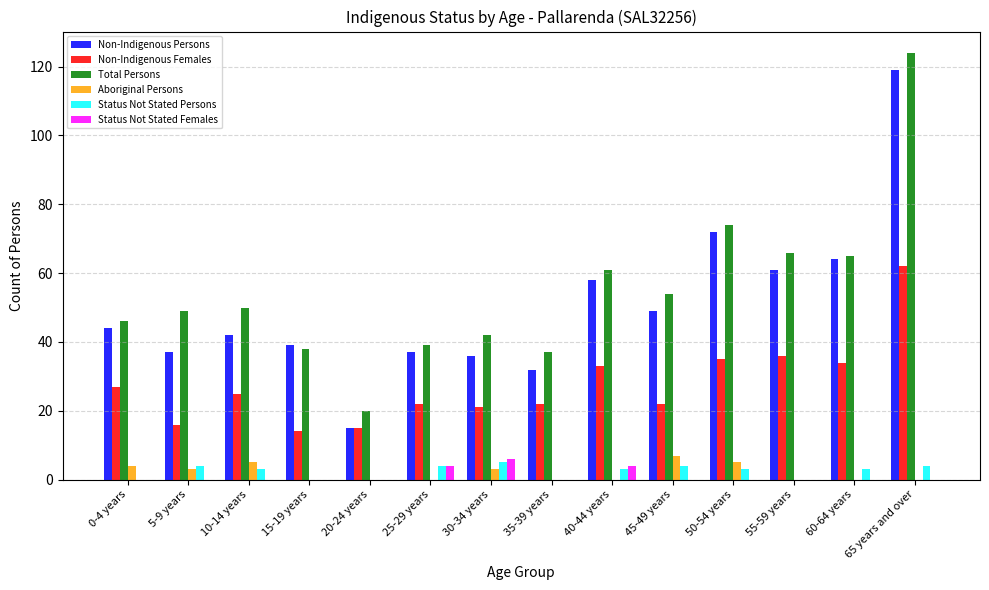

The value of Status Not Stated Persons at 15-19 years is 0. True or false?

True